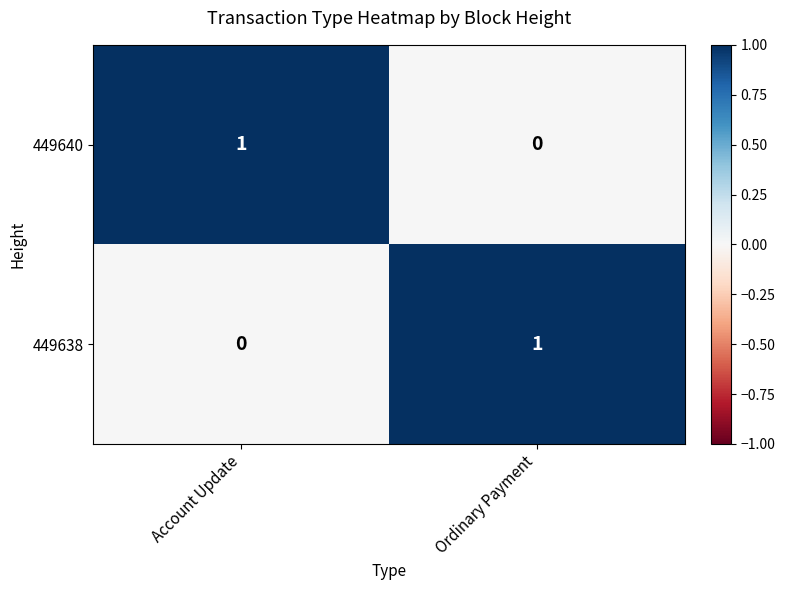

Which category has the highest value in the 449640 series?

Account Update